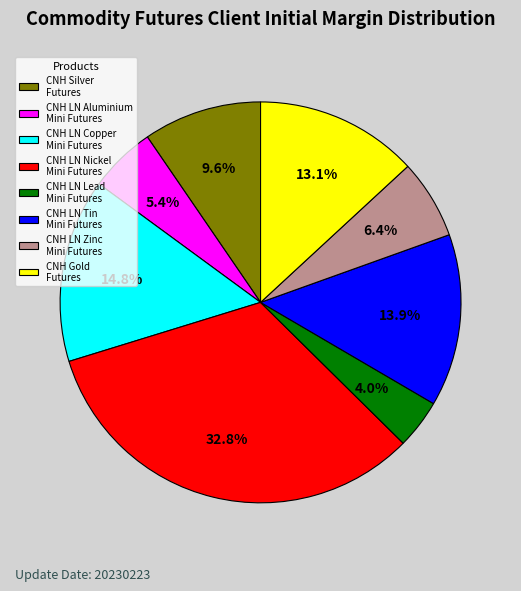

Rank the categories by value from highest to lowest.

CNH LN Nickel Mini Futures, CNH LN Copper Mini Futures, CNH LN Tin Mini Futures, CNH Gold Futures, CNH Silver Futures, CNH LN Zinc Mini Futures, CNH LN Aluminium Mini Futures, CNH LN Lead Mini Futures